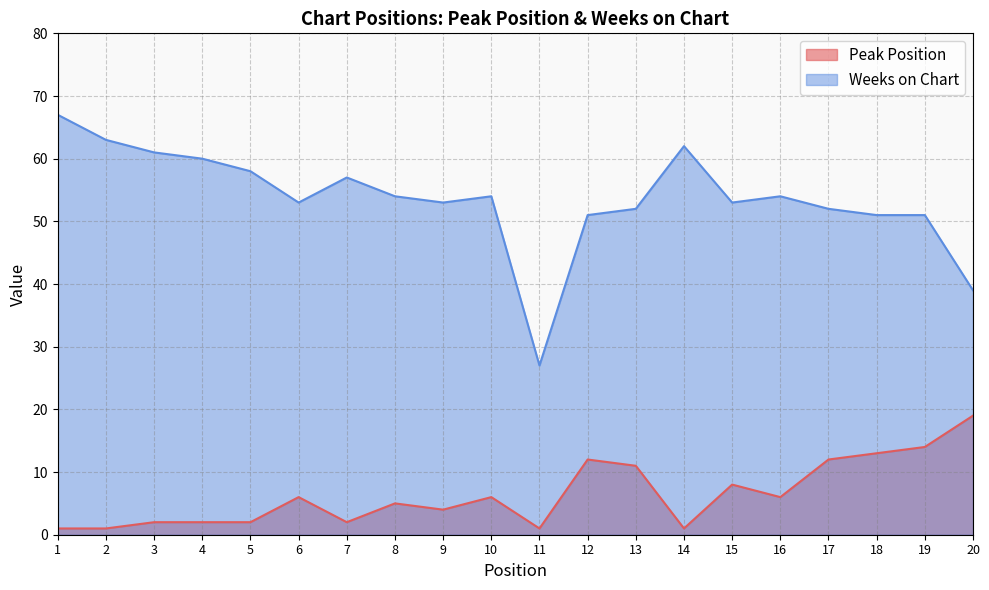

How many values in the Peak Position series exceed 6?

7